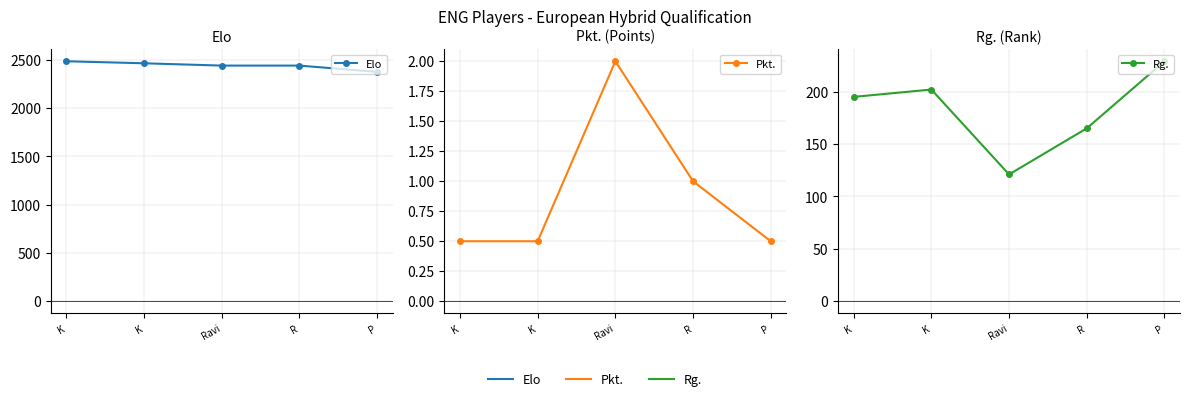

True or false: Rg. has a value of 272.5 at K.

False